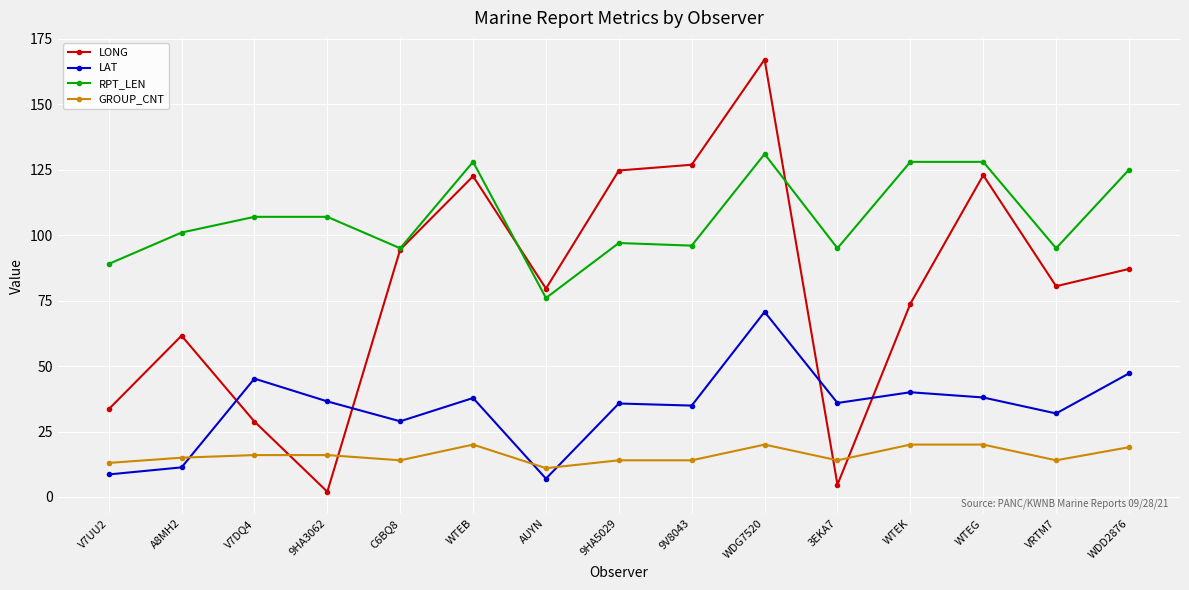

What is the greatest value displayed?

167.1